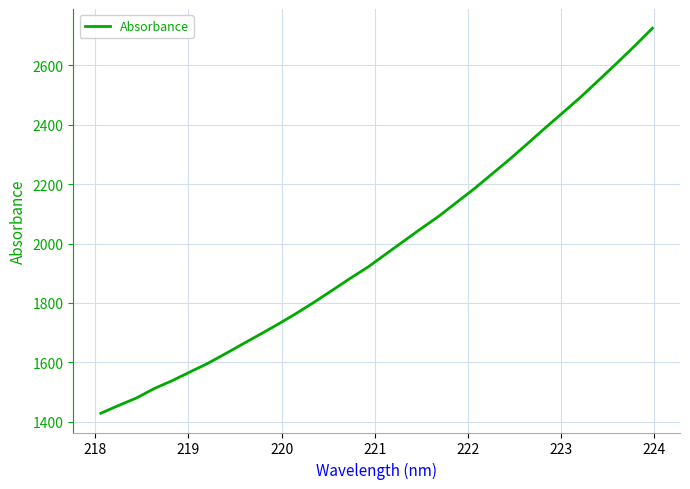

What is the smallest value displayed?

1428.7